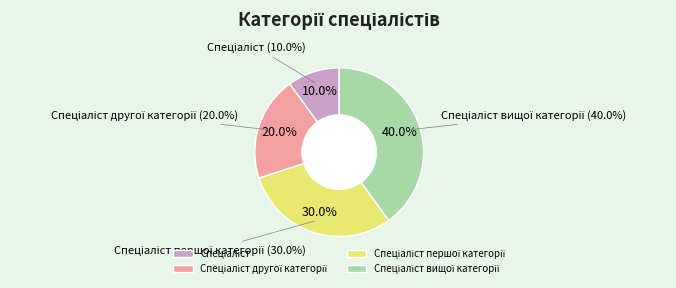

Count the number of slices in the pie.

4